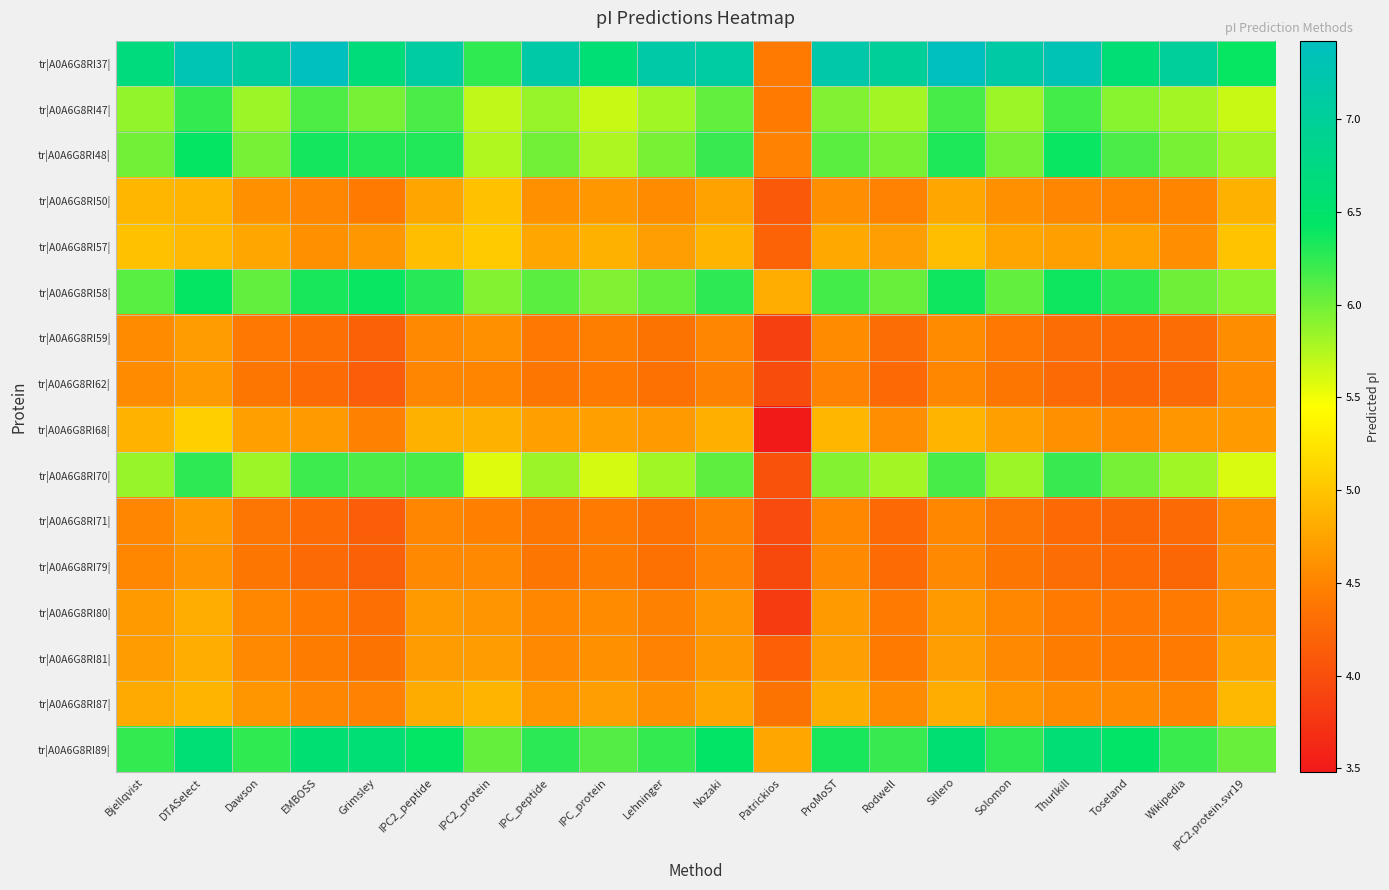

What is the total value across all series at Dawson?

82.4